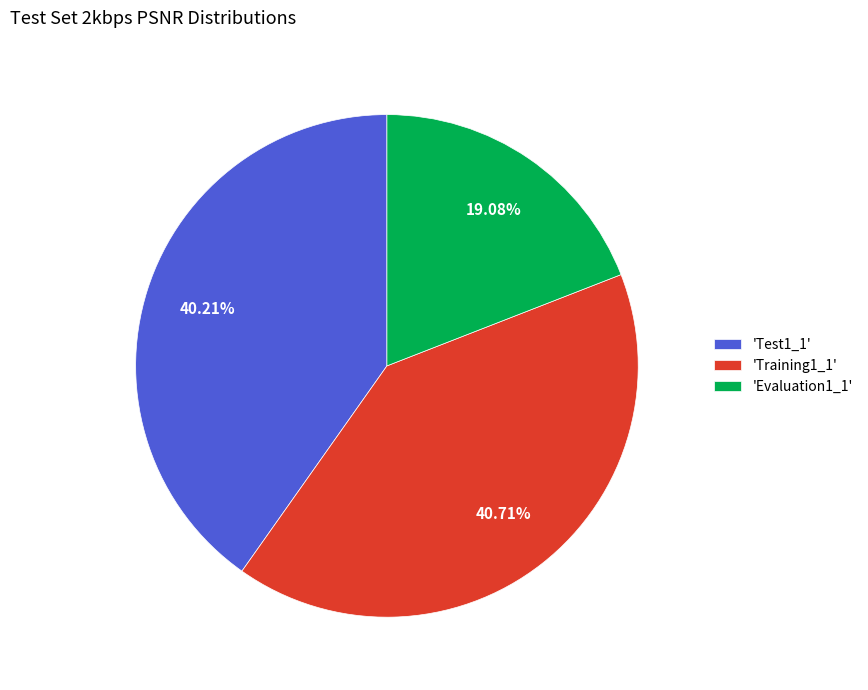

Does any single category account for the majority?

No